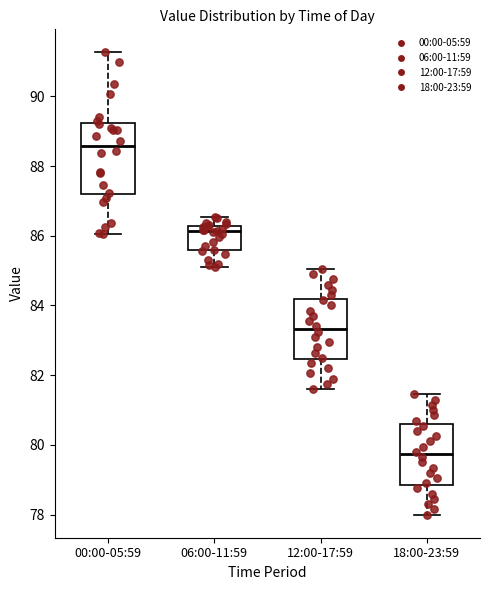

Which box's median line is the lowest?

18:00-23:59